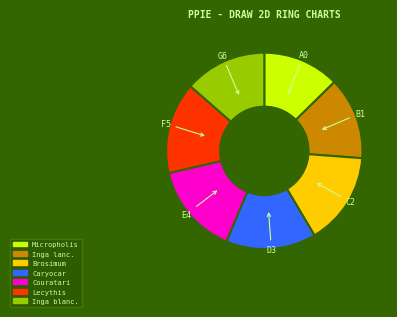

Is there any slice that represents more than half of the pie?

No